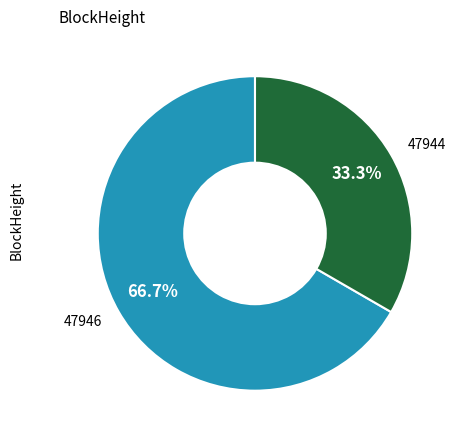

Which category has the biggest portion of the pie?

47946